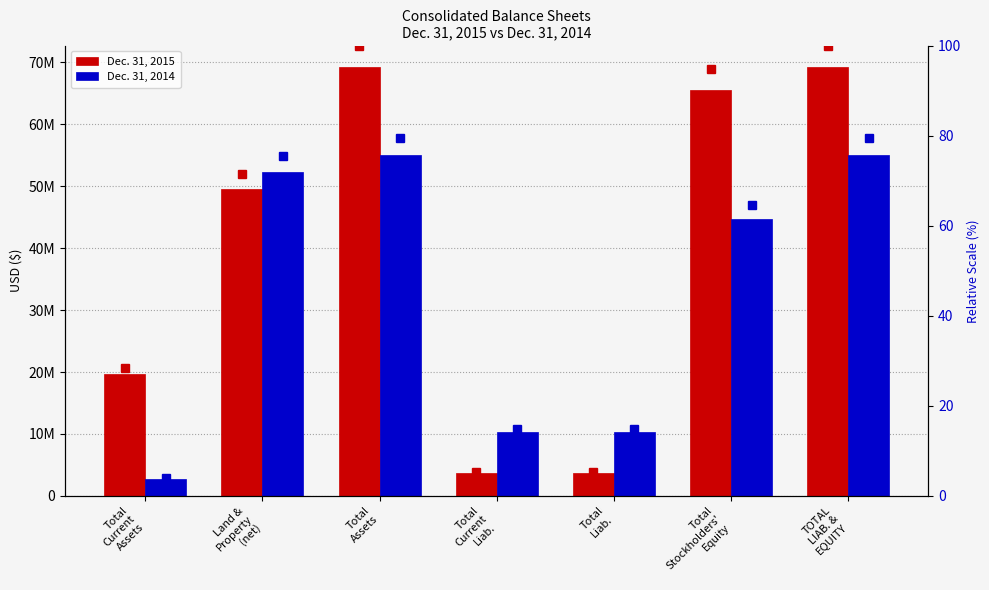

Count the number of data series in this chart.

4